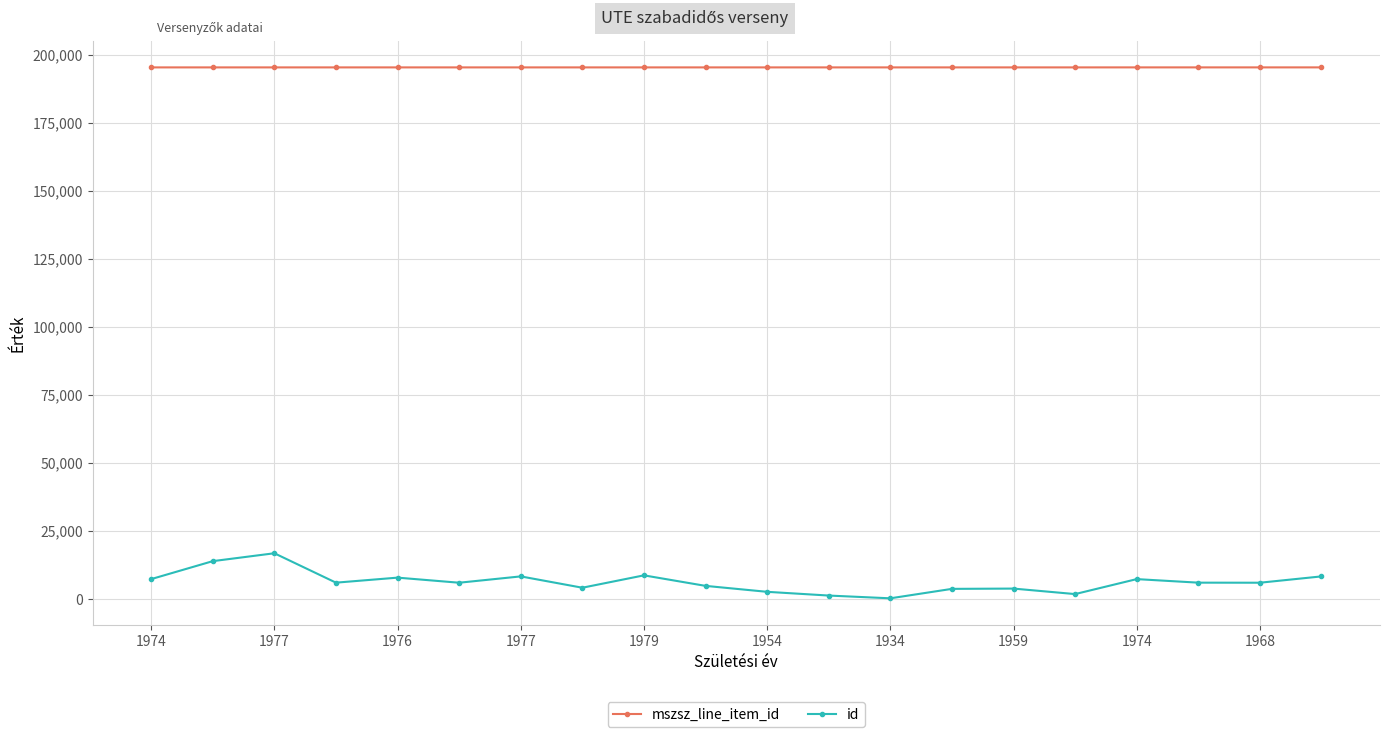

What is the greatest value displayed?

195296